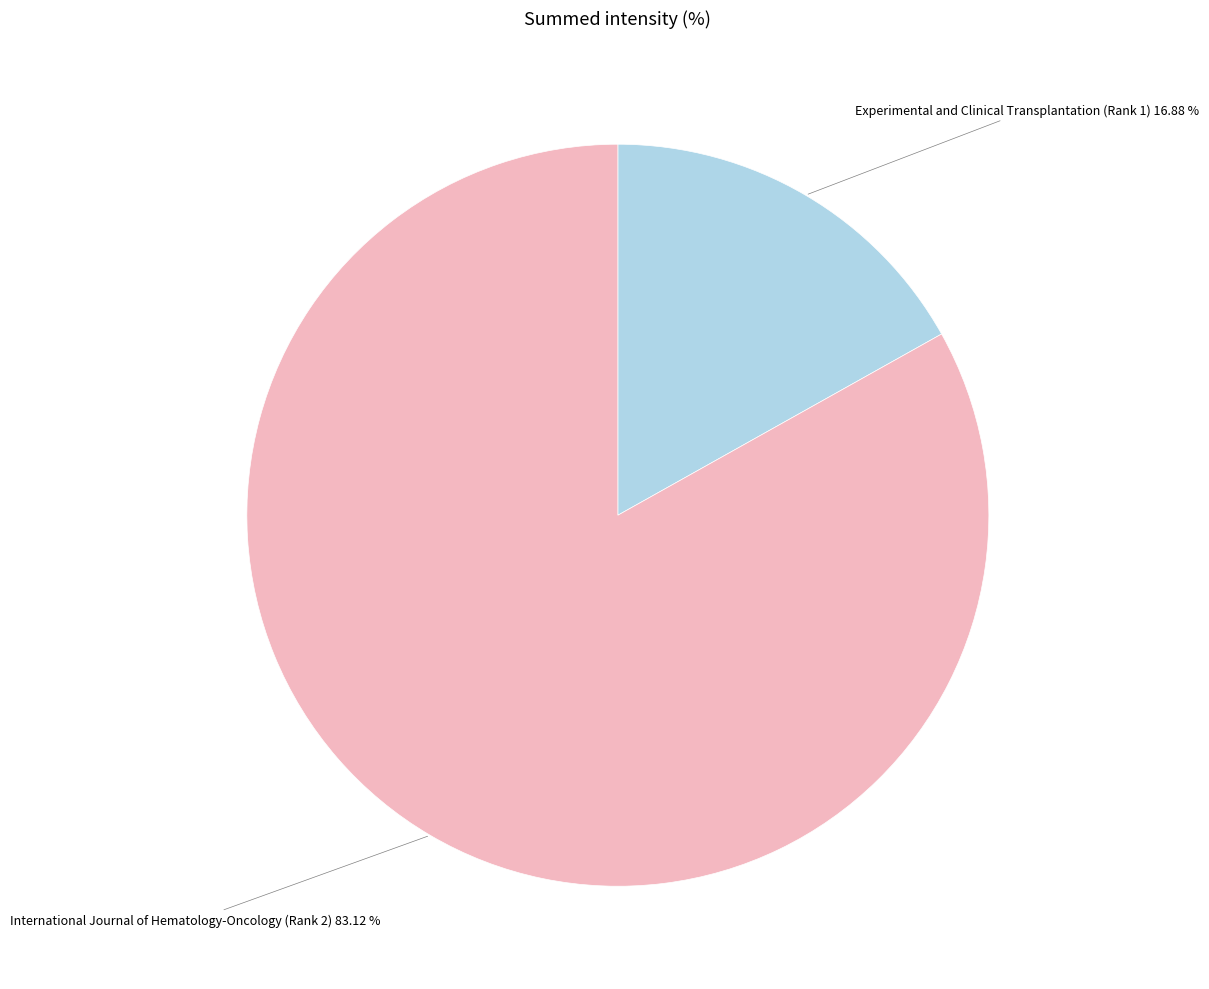

To the nearest percent, what is the combined percentage of International Journal of Hematology-Oncology (Rank 2) and Experimental and Clinical Transplantation (Rank 1)?

100%